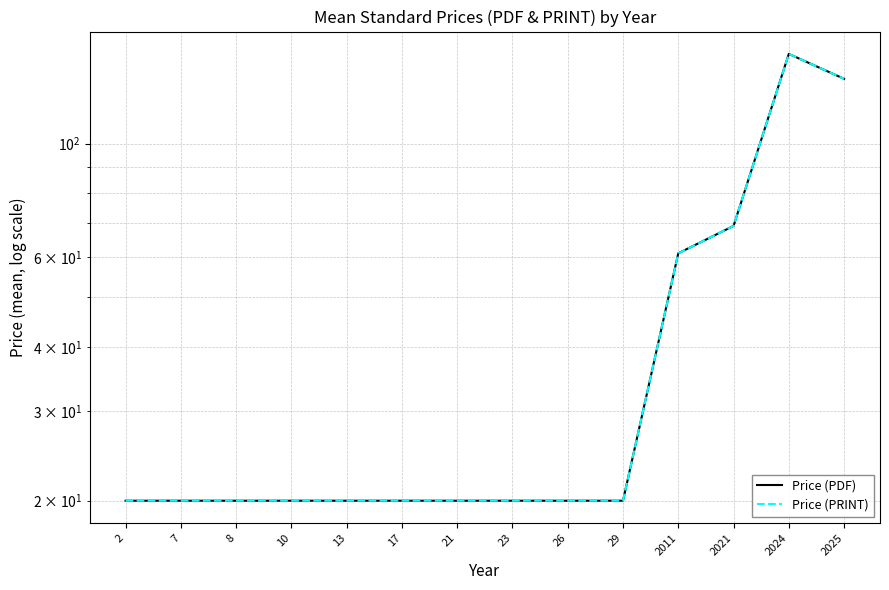

How many series are shown in this chart?

2